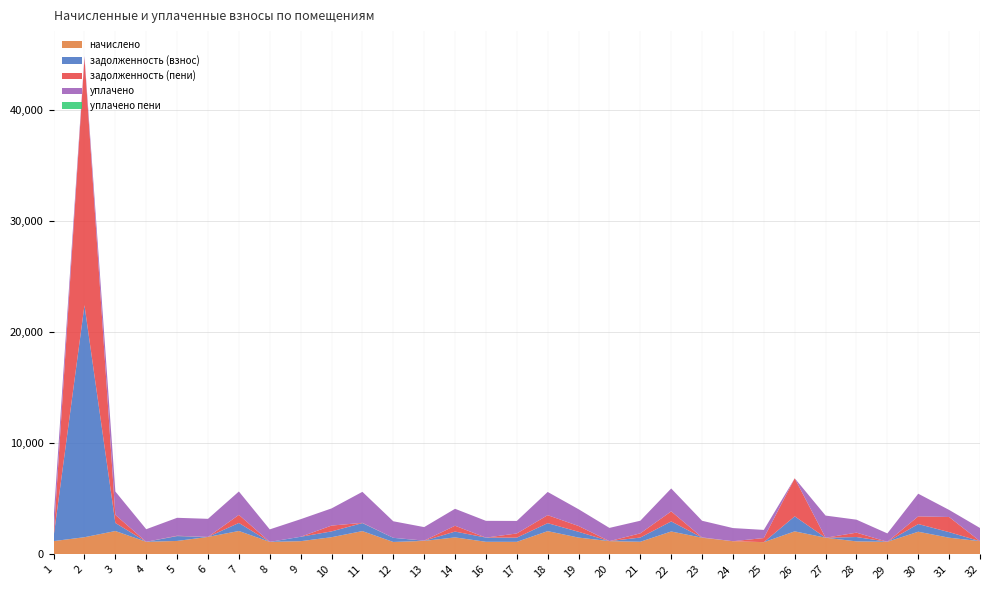

Reading right to left, list all the values displayed in this chart.

начислено: 1187.2	1500.6	2038.9	1131.9	1168.8	1496.9	2072.1	1098.7	1183.5	1496.9	2061.0	1135.6	1190.9	1511.7	2090.5	1128.2	1131.9	1526.4	1213.0	1117.2	2094.2	1544.8	1187.2	1124.5	2105.3	1570.7	1209.3	1131.9	2101.6	1544.8	1194.6
задолженность (взнос): 0.0	500.2	691.2	0.0	392.7	0.0	1352.1	2.7	0.0	15.8	905.0	378.5	0.0	520.6	719.0	376.6	377.3	524.8	13.9	372.4	720.5	523.0	395.7	0.0	724.6	0.0	436.2	0.0	726.7	20884.1	398.2
задолженность (пени): 0.0	1362.8	691.2	0.0	392.7	0.0	3424.2	368.6	0.0	15.8	905.0	378.6	1.2	520.6	719.0	376.6	0.0	524.8	13.9	0.0	24.2	523.0	0.0	0.0	724.6	0.0	33.1	0.0	726.7	22275.8	1.5
уплачено: 1187.2	638.0	2038.9	754.8	1168.8	1994.7	0.0	732.7	1183.5	1496.9	2061.0	1135.5	1189.7	1511.7	2090.5	1128.2	1509.2	1526.4	1213.0	1489.6	2790.5	1544.8	1583.0	1124.5	2105.3	1628.8	1612.4	1131.9	2101.6	153.1	1591.3
уплачено пени: 0.0	0.0	0.0	0.0	0.0	0.0	0.0	0.0	0.0	0.0	0.0	0.0	0.0	0.0	0.0	0.0	0.0	0.0	0.0	0.0	0.0	0.0	0.0	0.0	0.0	0.0	0.0	0.0	0.0	0.0	0.0